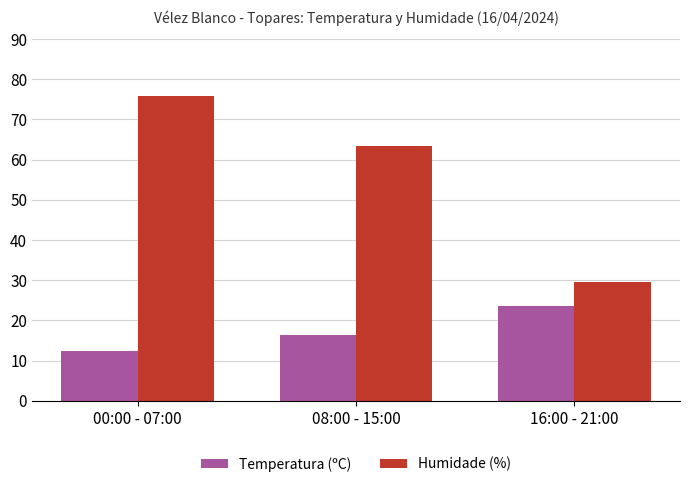

What is the total value across all series at 00:00 - 07:00?

88.1